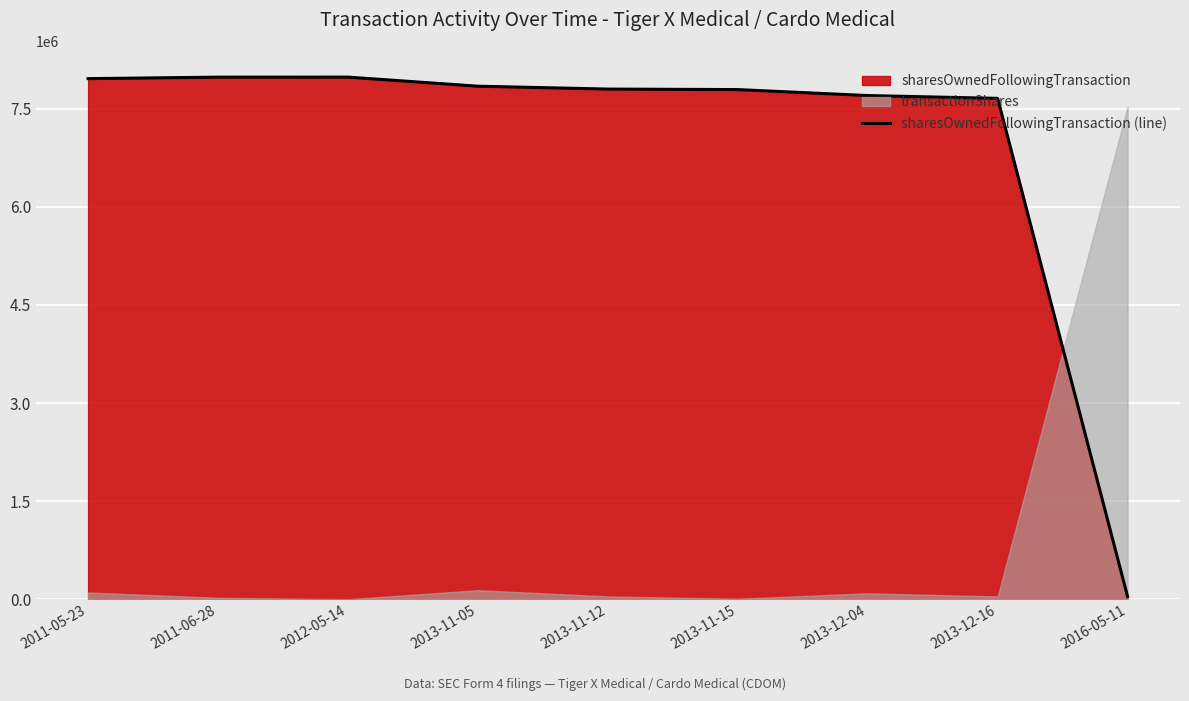

List the labels in order of value, largest first.

2012-05-14, 2011-06-28, 2011-05-23, 2013-11-05, 2013-11-12, 2013-11-15, 2013-12-04, 2013-12-16, 2016-05-11